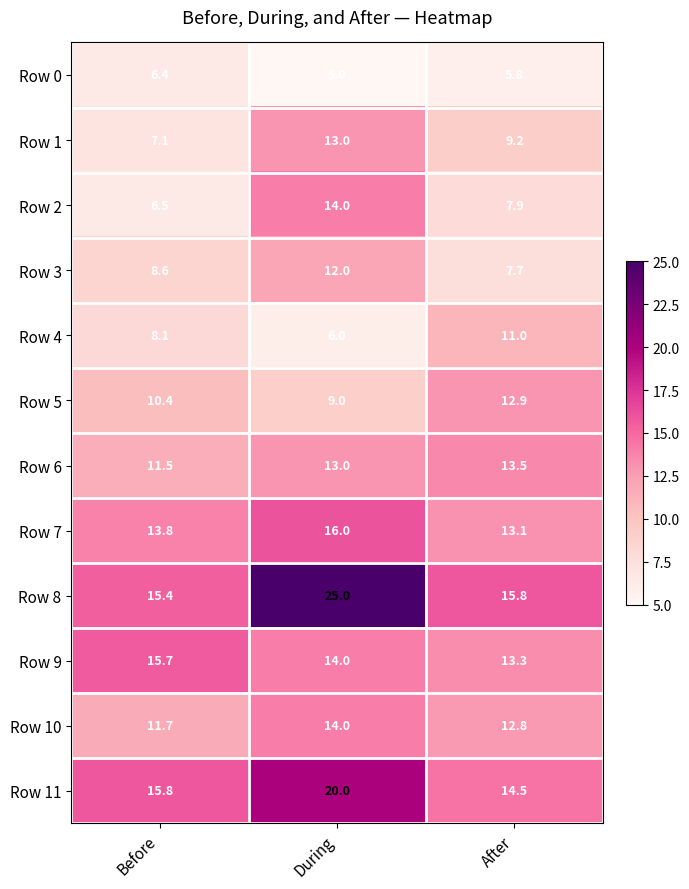

What is the difference between the maximum and minimum values in the Row 6 series?

2.0